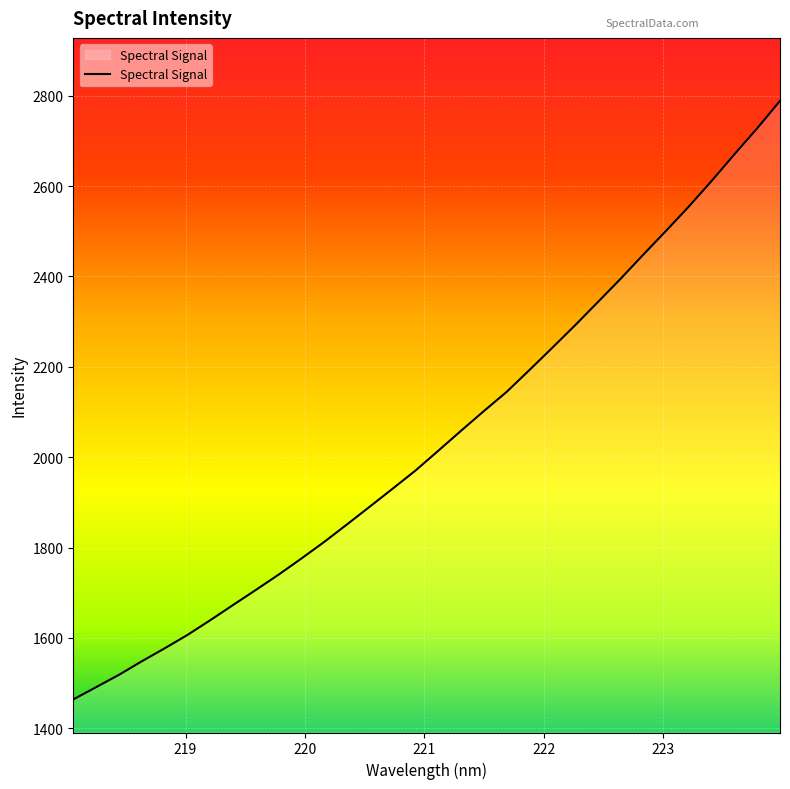

What is the greatest value displayed?

2788.7